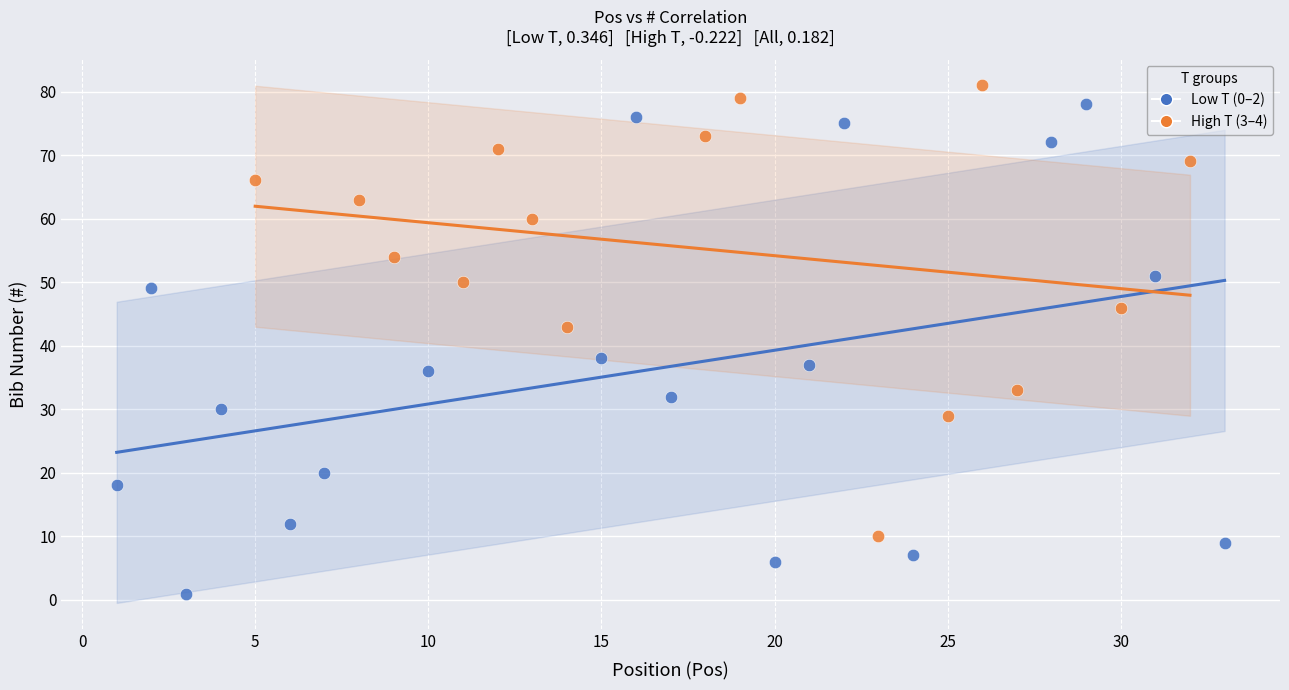

What are all the series names shown in the legend?

Low T (0–2), High T (3–4)